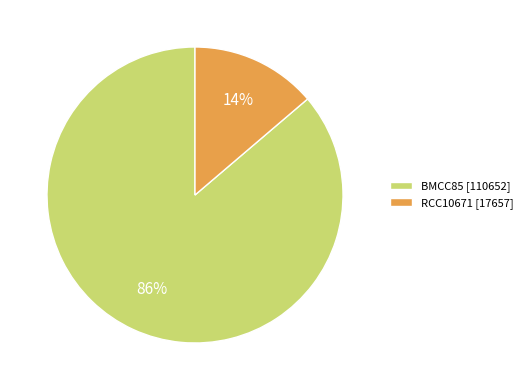

Which has a higher value, BMCC85 [110652] or RCC10671 [17657]?

BMCC85 [110652]